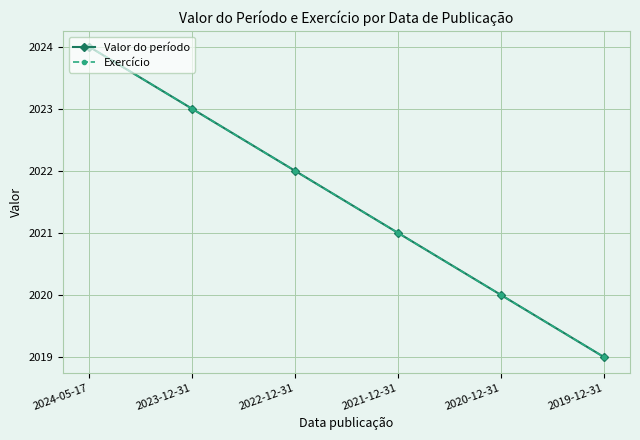

Reading left to right, list all the values displayed in this chart.

Valor do período: 2024-05-17=2024	2023-12-31=2023	2022-12-31=2022	2021-12-31=2021	2020-12-31=2020	2019-12-31=2019
Exercício: 2024-05-17=2024	2023-12-31=2023	2022-12-31=2022	2021-12-31=2021	2020-12-31=2020	2019-12-31=2019